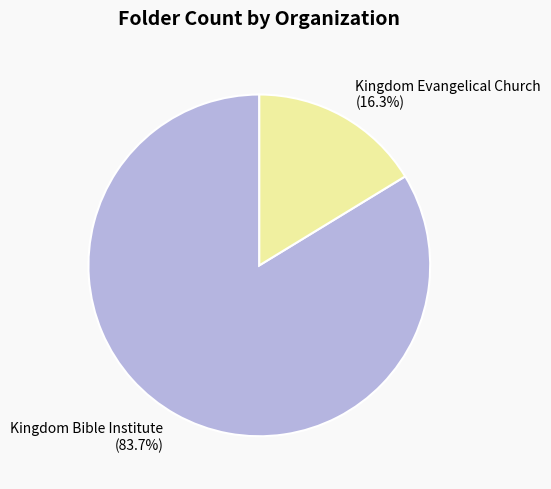

To the nearest percent, what is the difference between the Kingdom Evangelical Church and Kingdom Bible Institute slice percentages?

67%